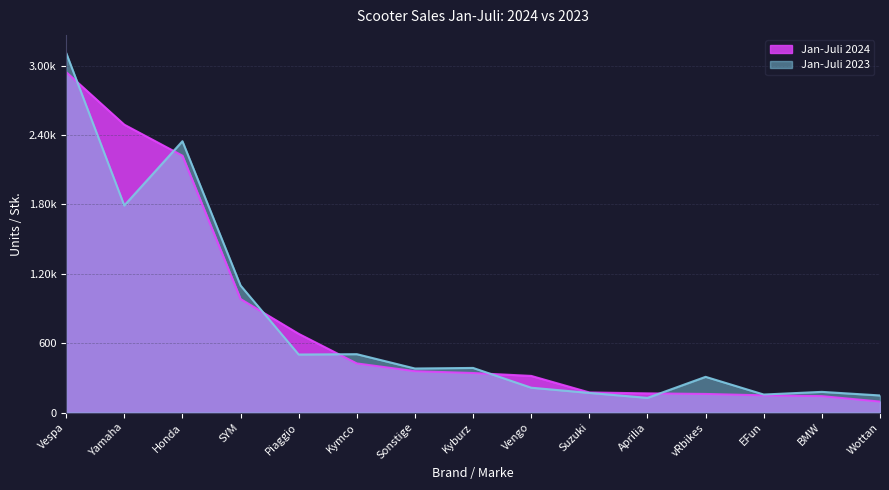

How many intersections are there between Jan-Juli 2024 and Jan-Juli 2023?

6